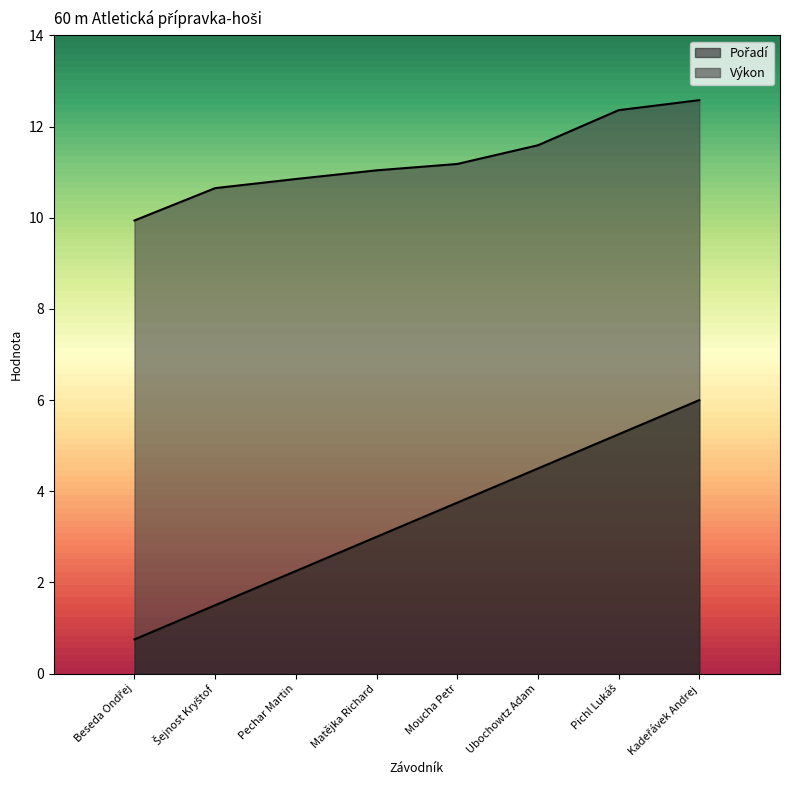

What are all the series names shown in the legend?

Pořadí, Výkon